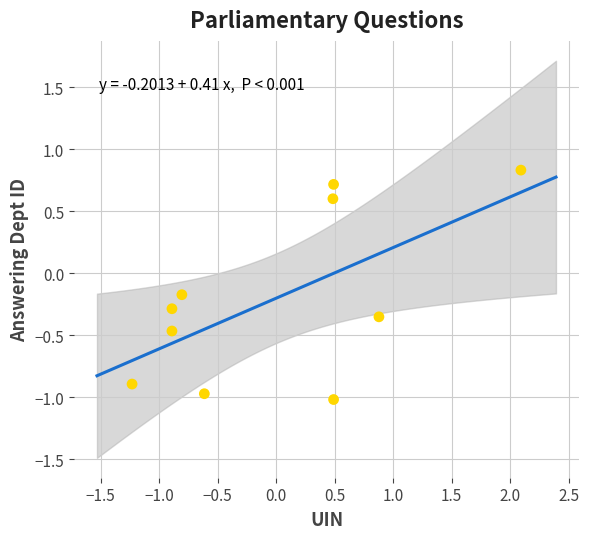

What is the range of X values (max minus min)?

3.3